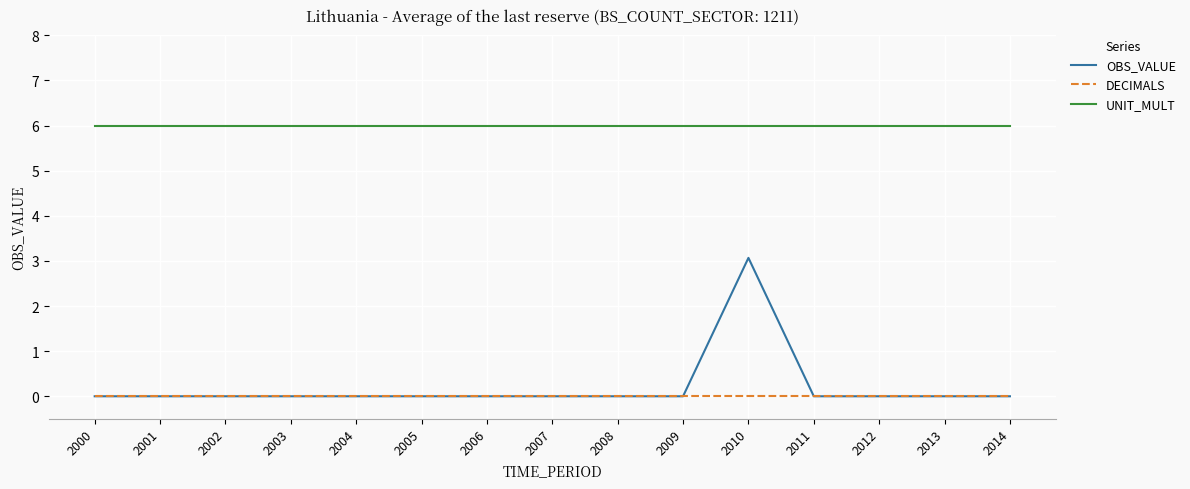

Reading left to right, transcribe all the data shown in this chart.

OBS_VALUE: 0.0	0.0	0.0	0.0	0.0	0.0	0.0	0.0	0.0	0.0	3.1	0.0	0.0	0.0	0.0
DECIMALS: 0.0	0.0	0.0	0.0	0.0	0.0	0.0	0.0	0.0	0.0	0.0	0.0	0.0	0.0	0.0
UNIT_MULT: 6.0	6.0	6.0	6.0	6.0	6.0	6.0	6.0	6.0	6.0	6.0	6.0	6.0	6.0	6.0